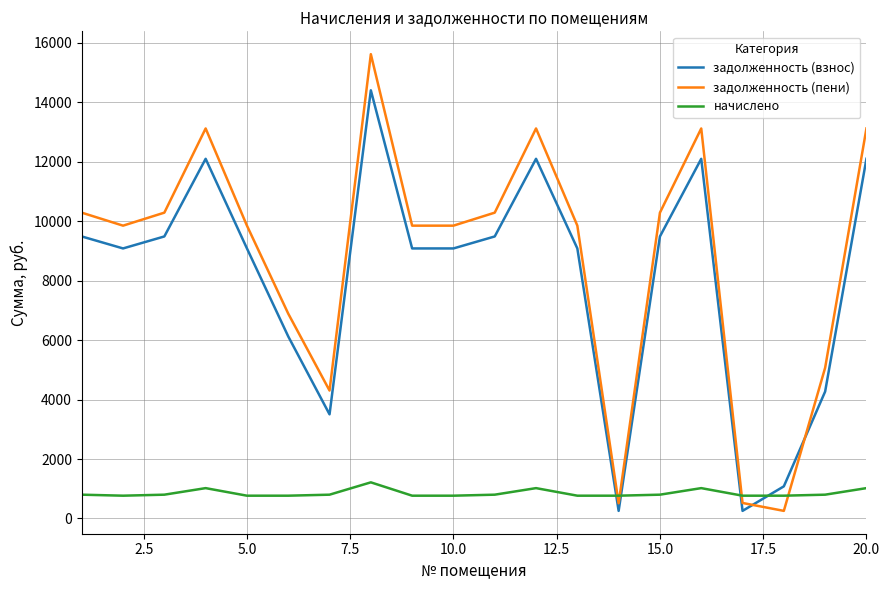

Which series has the largest total across all categories?

задолженность (пени)